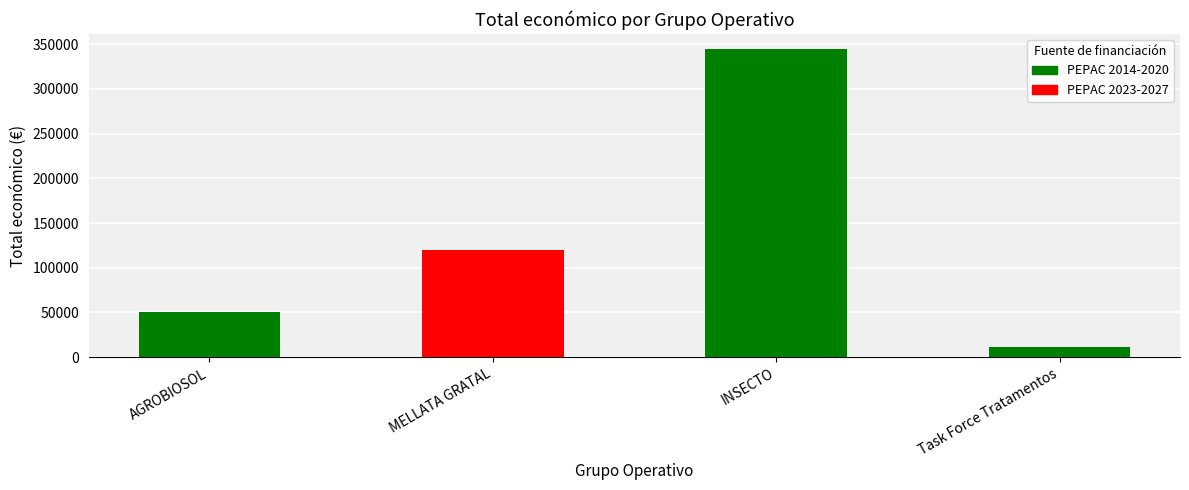

What is the value of the 3rd bar from the left?

344243